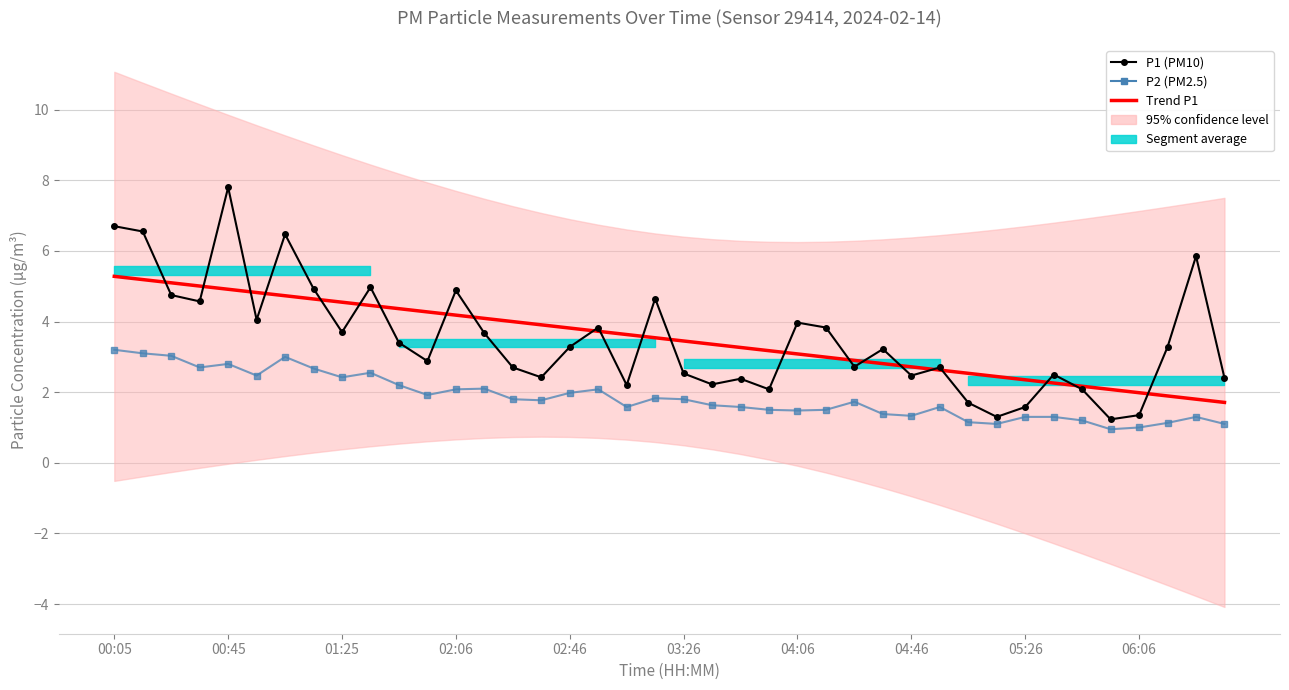

Which category has the highest value in the P2 (PM2.5) series?

00:05